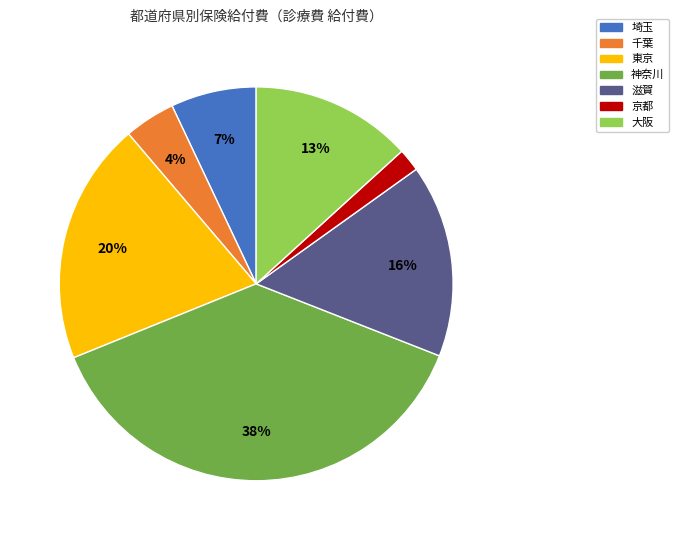

Rank the categories by value from lowest to highest.

京都, 千葉, 埼玉, 大阪, 滋賀, 東京, 神奈川